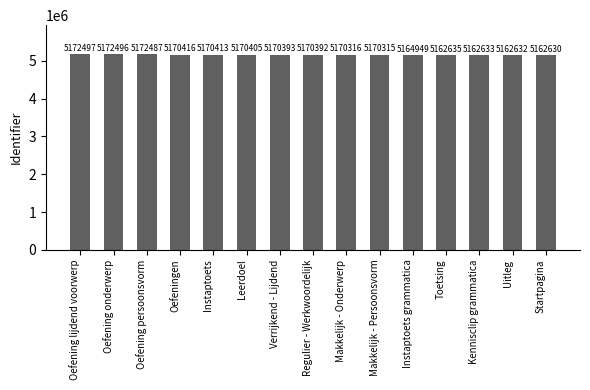

Which label corresponds to the largest value in the chart?

Oefening lijdend voorwerp